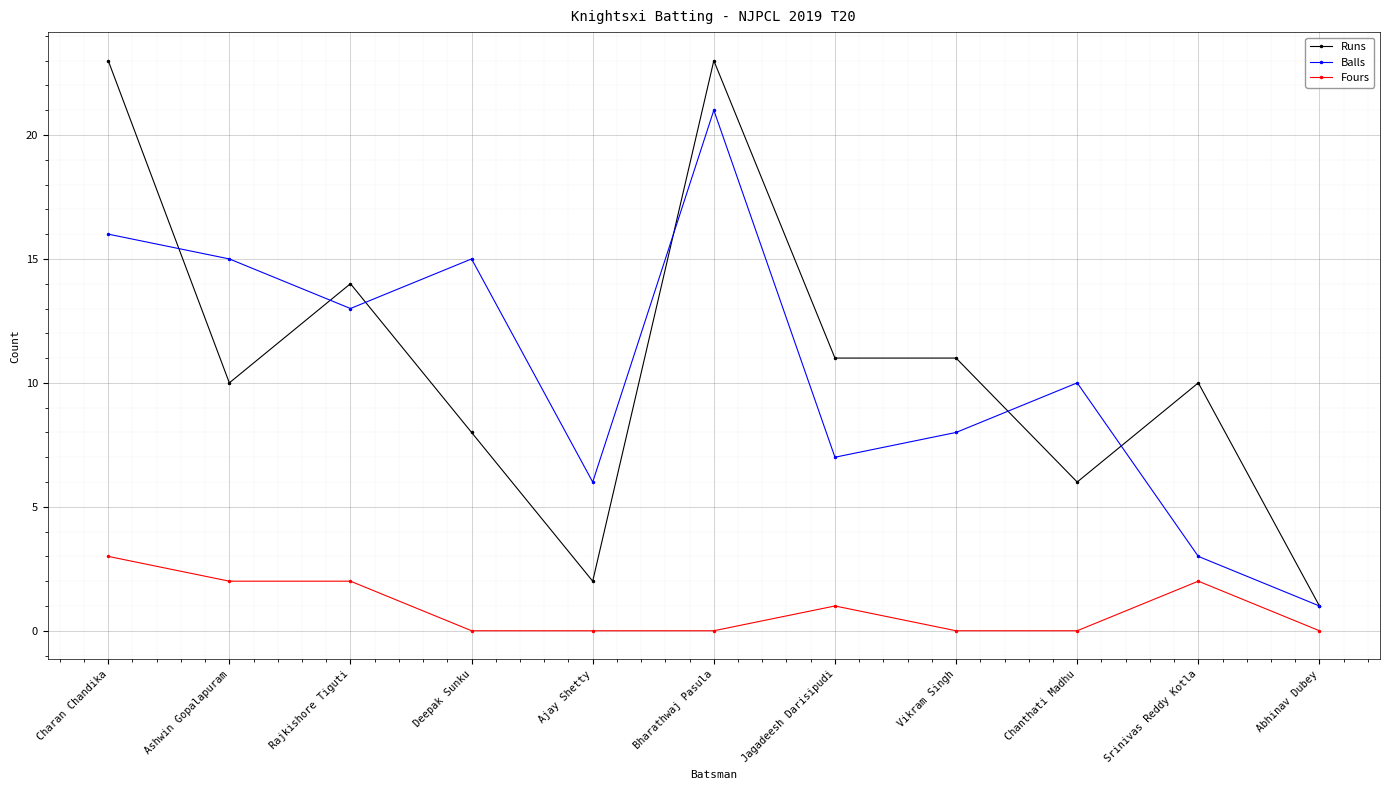

What is the value of the Balls point at the 8th from the left?

8